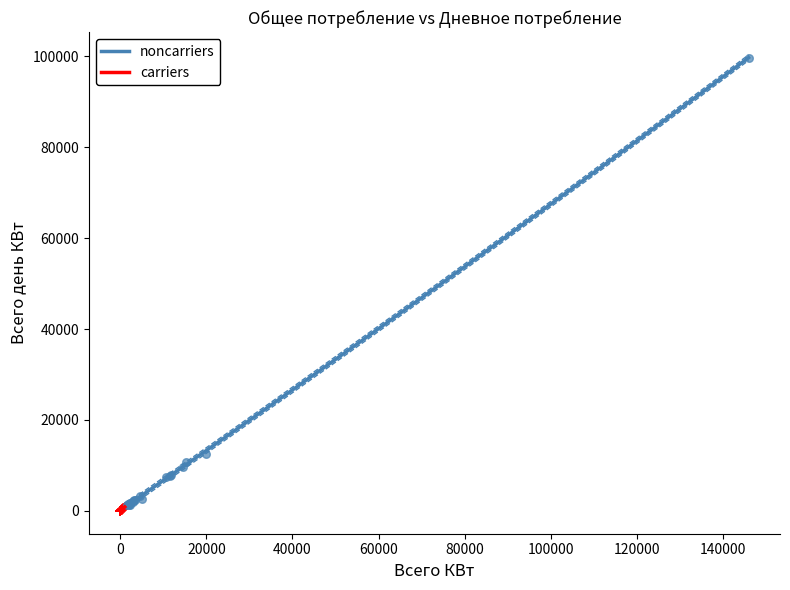

Which series contains the highest Y value?

noncarriers